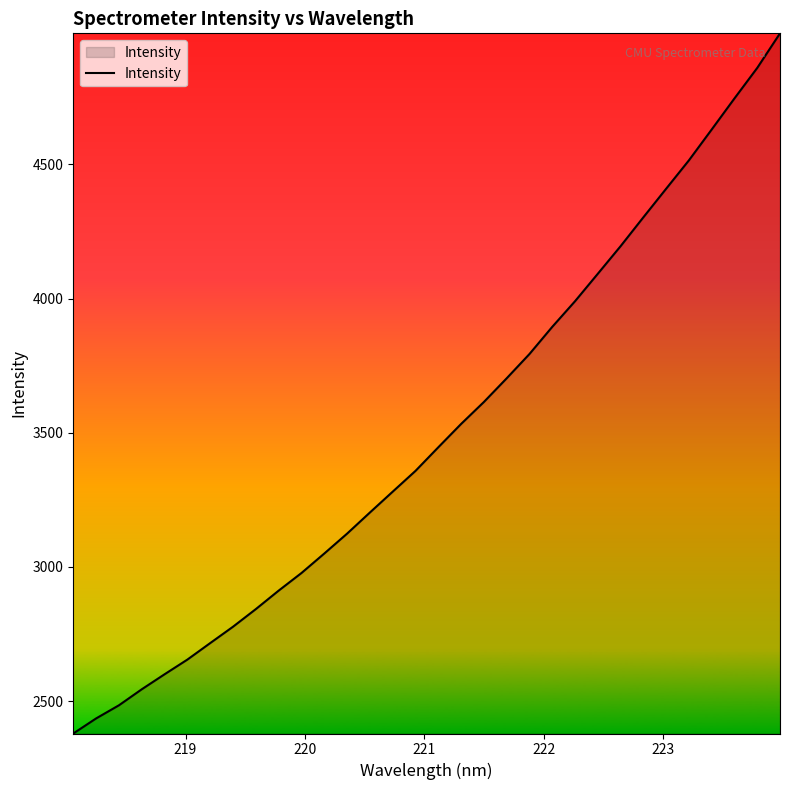

Does the chart have visible grid lines?

No